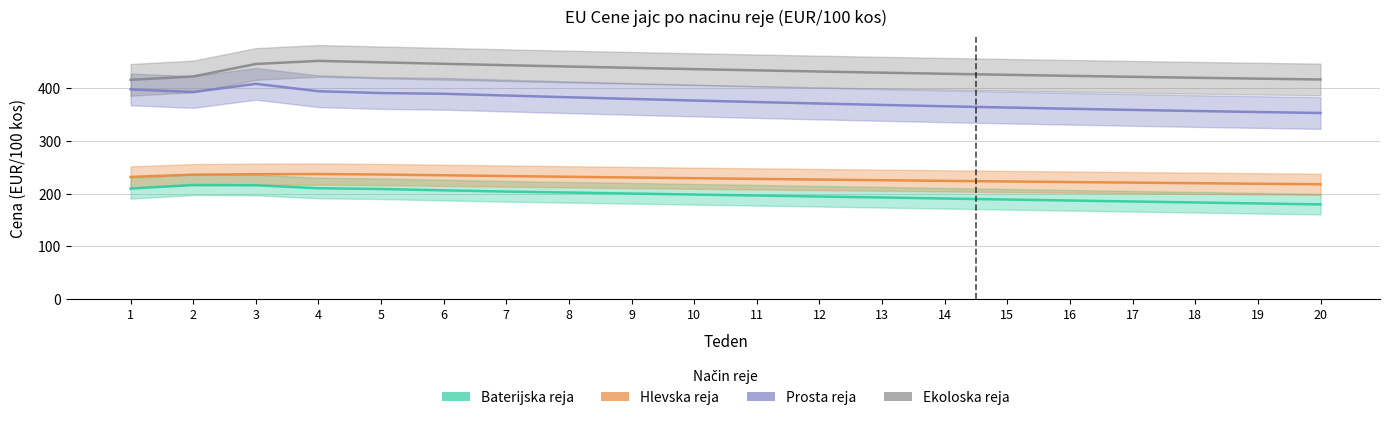

List the labels in order of Prosta reja value, smallest first.

20, 19, 18, 17, 16, 15, 14, 13, 12, 11, 10, 9, 8, 7, 6, 5, 2, 4, 1, 3